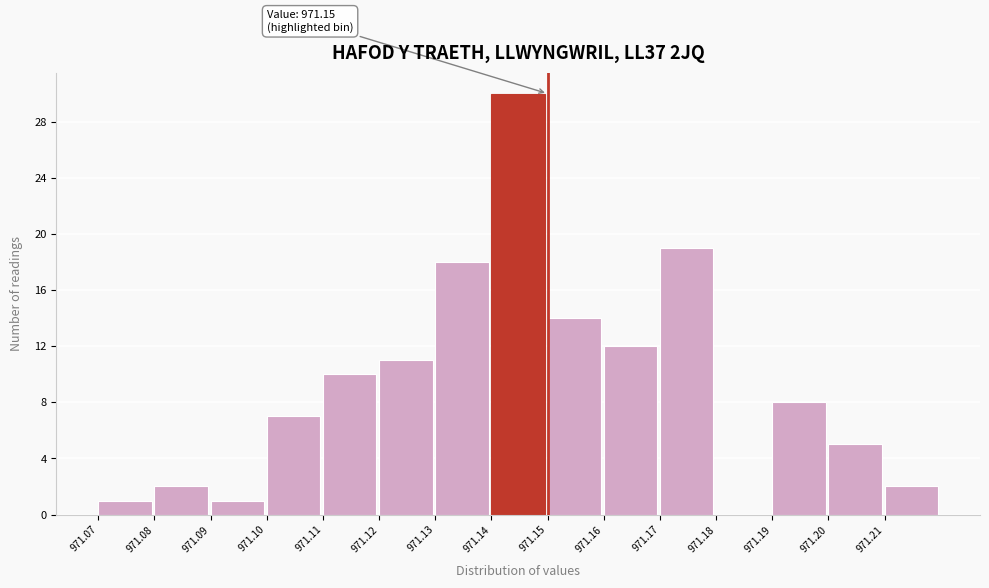

Which range on the x-axis has the tallest bar?

971.14 to 971.15